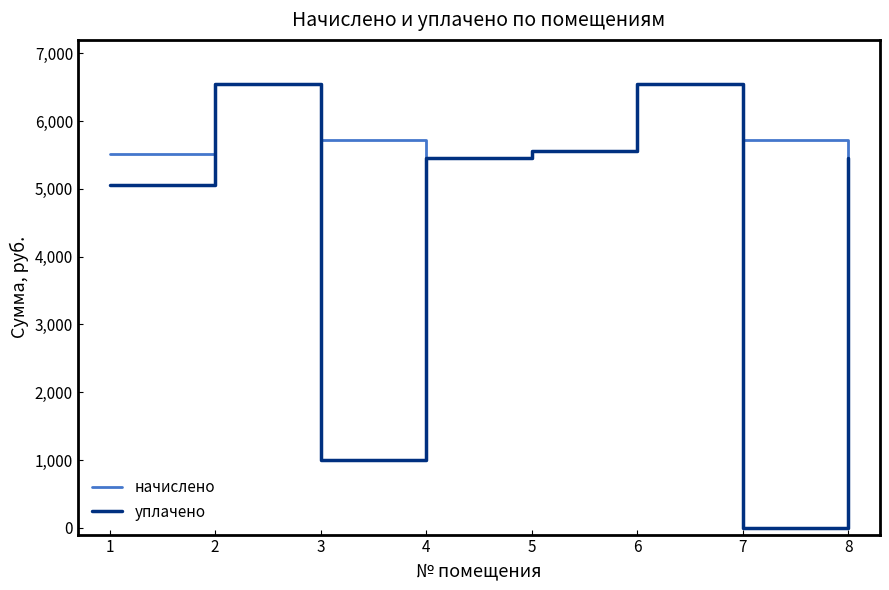

Reading right to left, list all the values displayed in this chart.

начислено: 8=5452.8	7=5713.9	6=6543.4	5=5560.3	4=5452.8	3=5713.9	2=6543.4	1=5514.2
уплачено: 8=5452.8	7=0.0	6=6543.4	5=5560.3	4=5452.8	3=1000.0	2=6543.4	1=5054.7